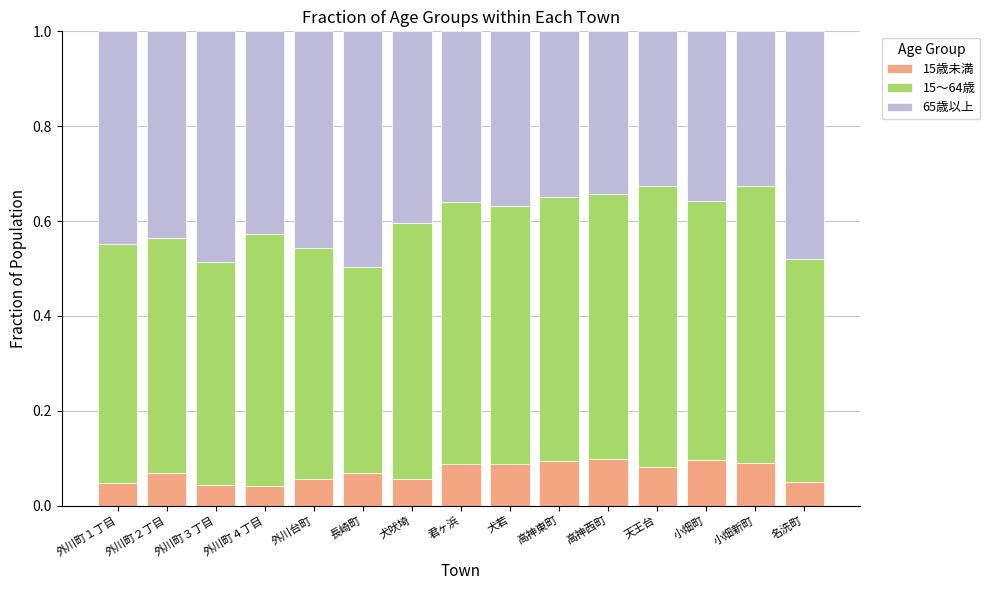

Count the 15歳未満 values in the range 0 to 1.

15